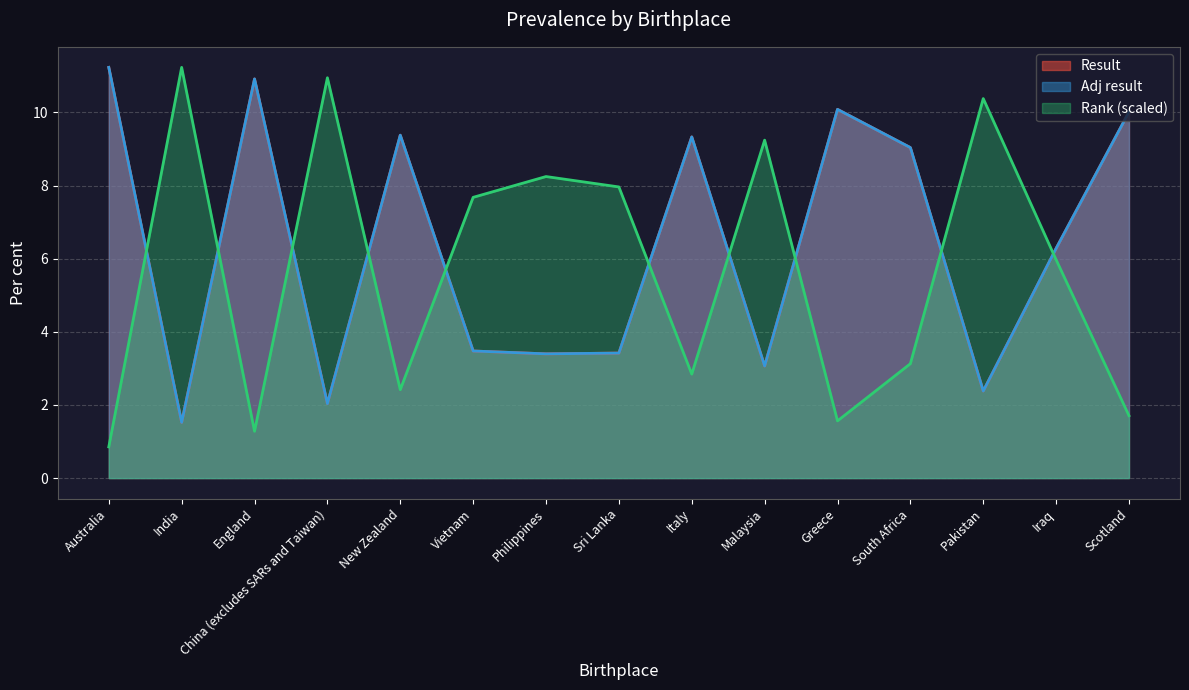

What is the difference between the highest and lowest values at England?

9.6